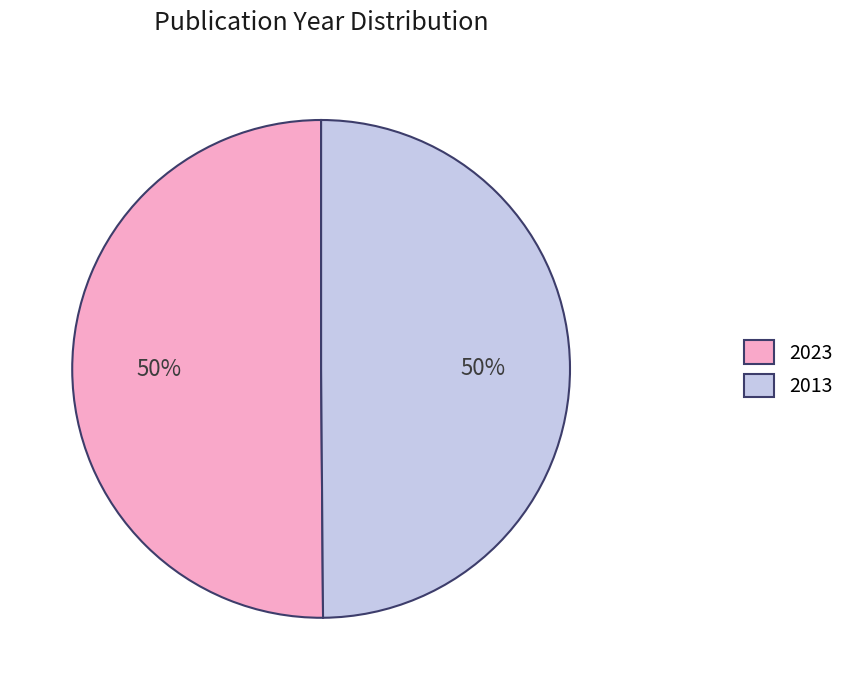

To the nearest percent, what is the average slice percentage?

50%